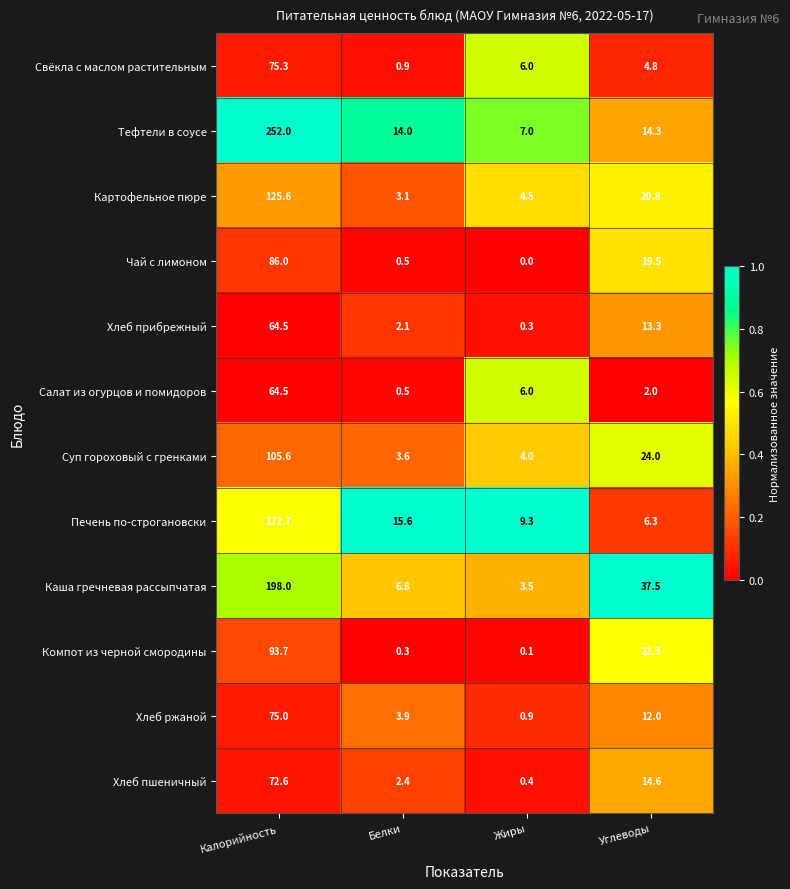

Which category has the lowest value across all series?

Жиры